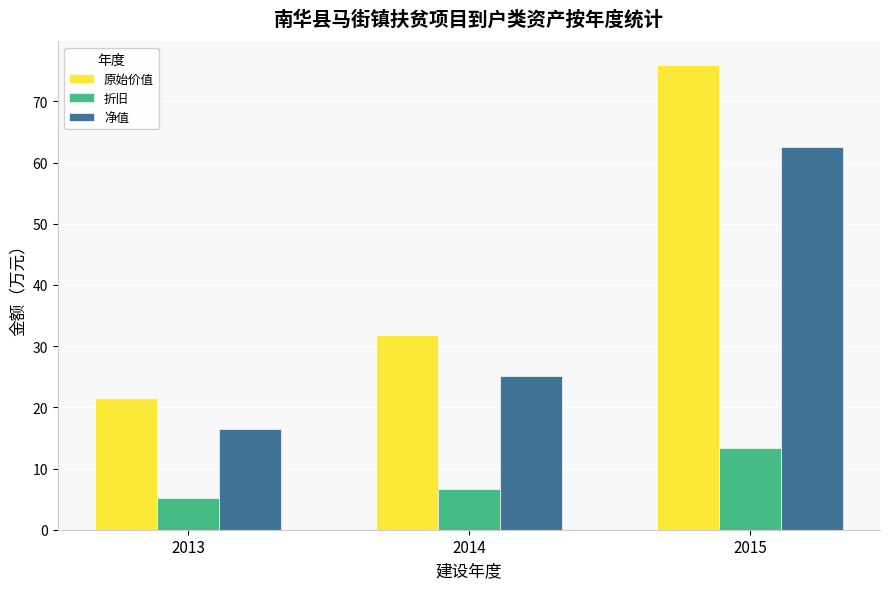

Reading left to right, what are all the values shown in this chart?

原始价值: 21.6	31.8	76.0
折旧: 5.2	6.7	13.4
净值: 16.4	25.2	62.6